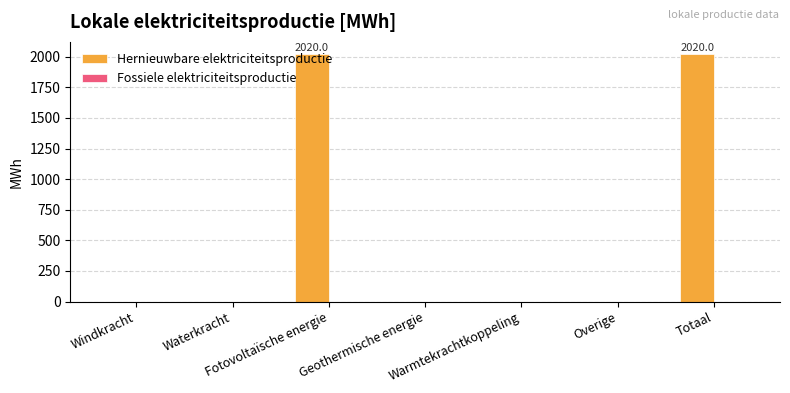

Is it true that the value at Geothermische energie is 1250.4?

False